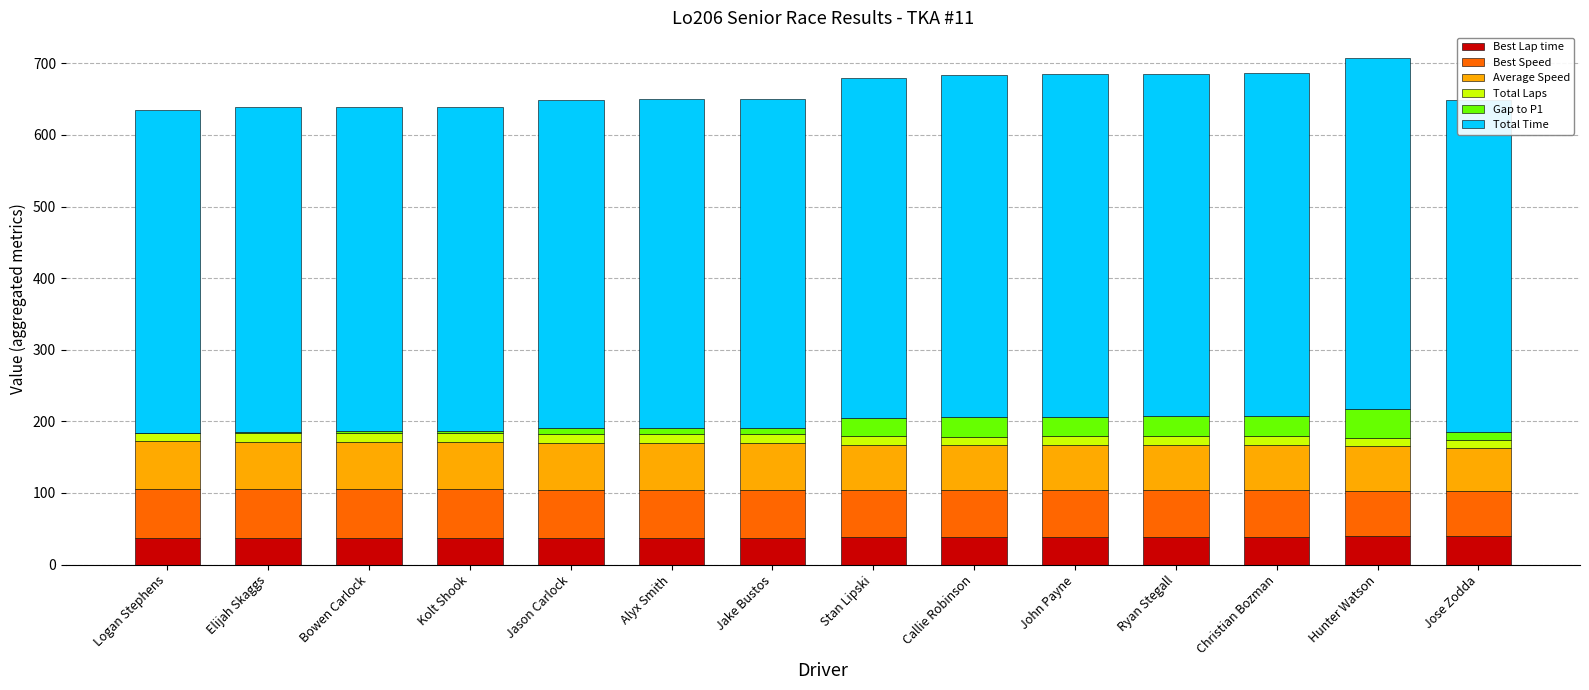

True or false: Best Lap time has a value of 37.9 at Ryan Stegall.

True